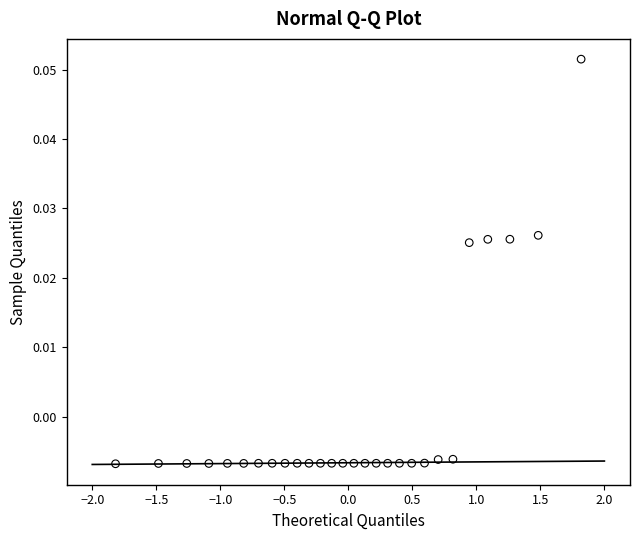

What is the range of X values (max minus min)?

3.6